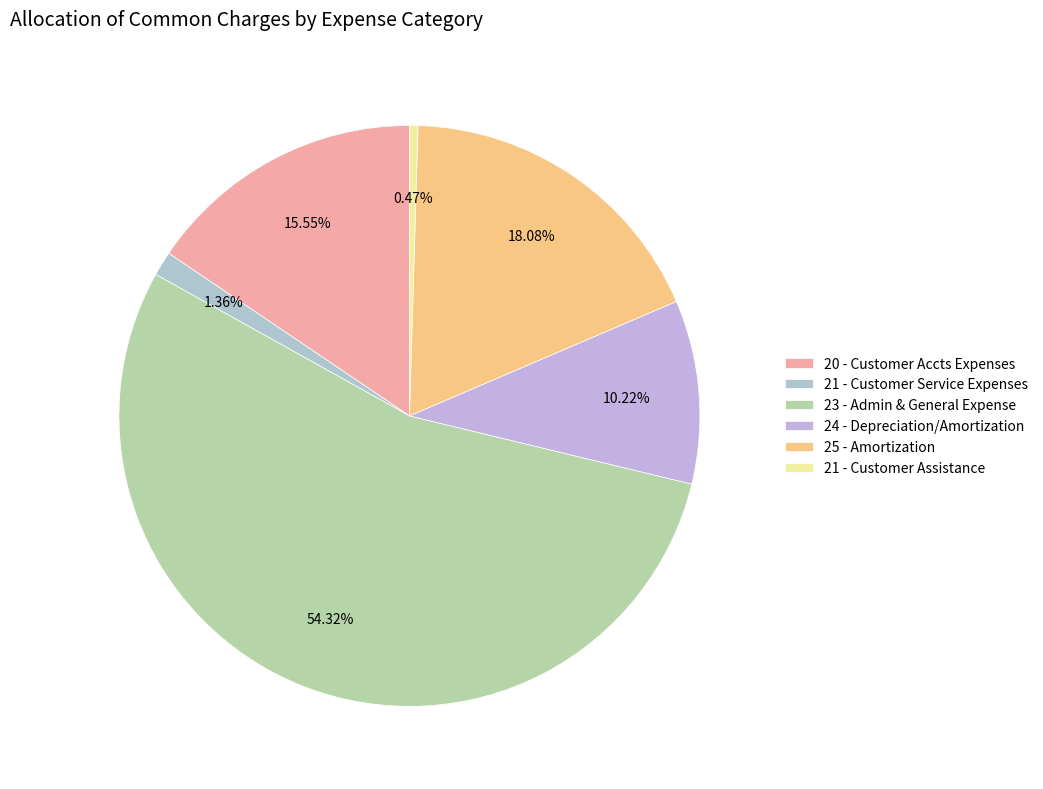

How many slices are in this pie chart?

6